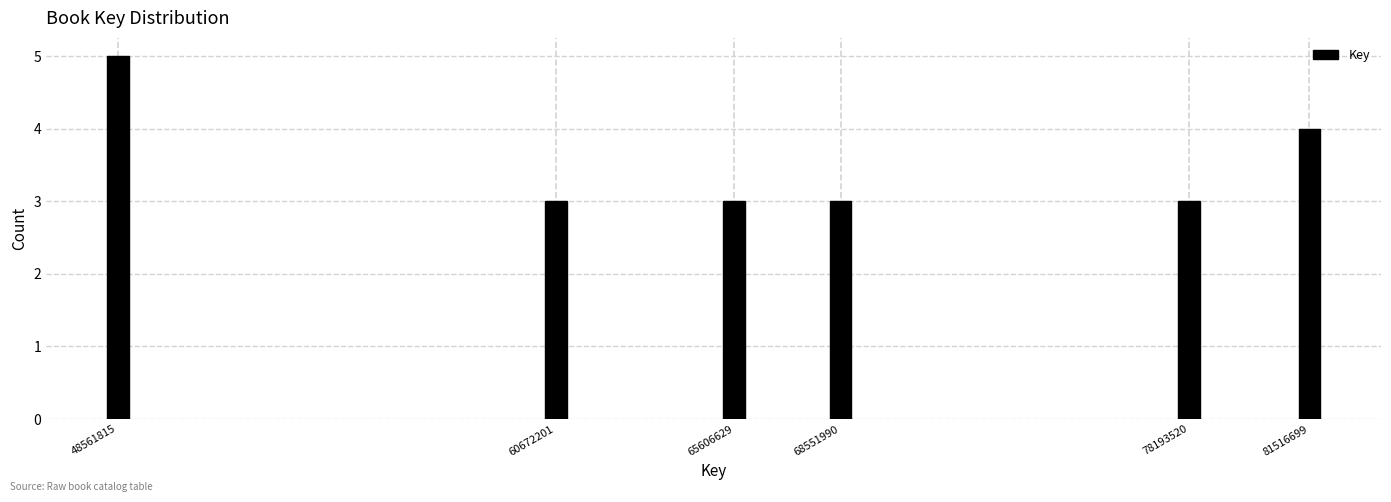

Reading left to right, transcribe all the data shown in this chart.

48561815=5	60672201=3	65606629=3	68551990=3	78193520=3	81516699=4